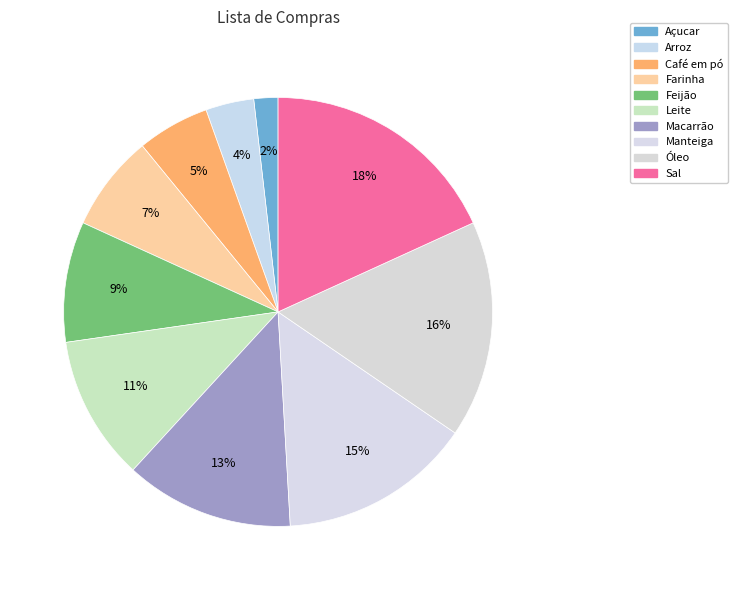

Is the sum of Arroz and Sal greater than half?

No